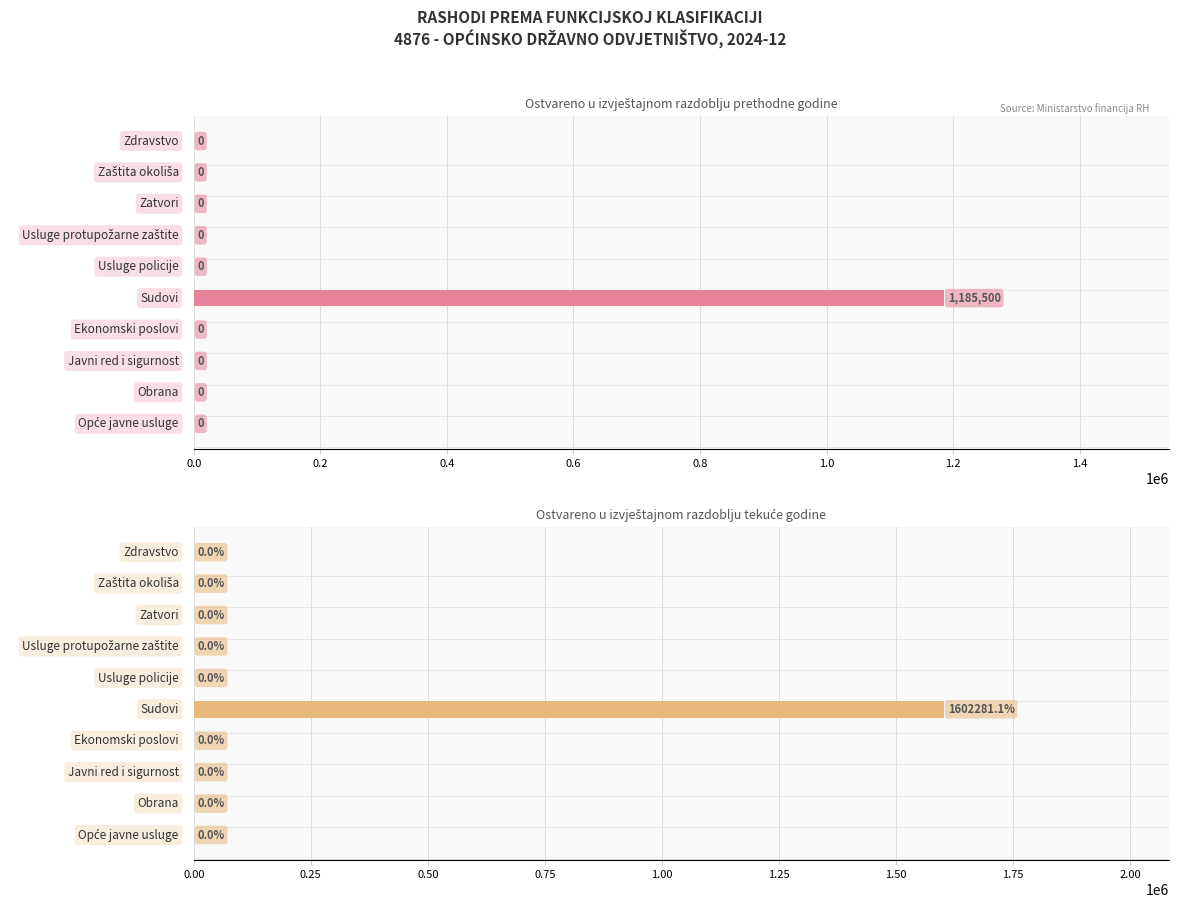

Reading left to right, list all the values displayed in this chart.

Ostvareno u izvještajnom razdoblju prethodne godine: 0.0	0.0	0.0	0.0	1185499.7	0.0	0.0	0.0	0.0	0.0
Ostvareno u izvještajnom razdoblju tekuće godine: 0.0	0.0	0.0	0.0	1602281.1	0.0	0.0	0.0	0.0	0.0